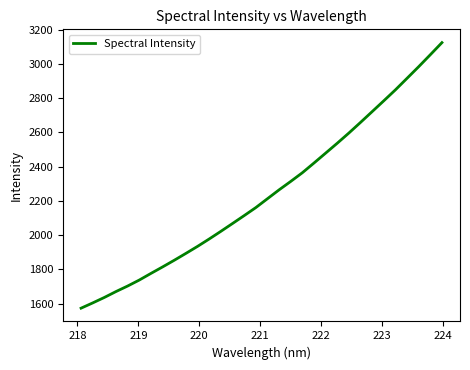

What is the sum of all values?

71828.1